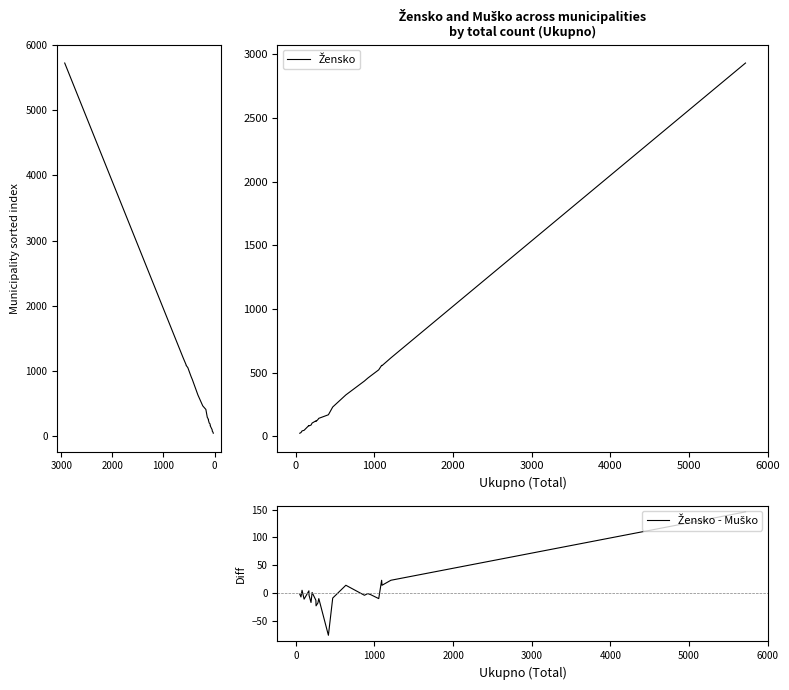

True or false: Žensko - Muško and Žensko cross at least once.

False